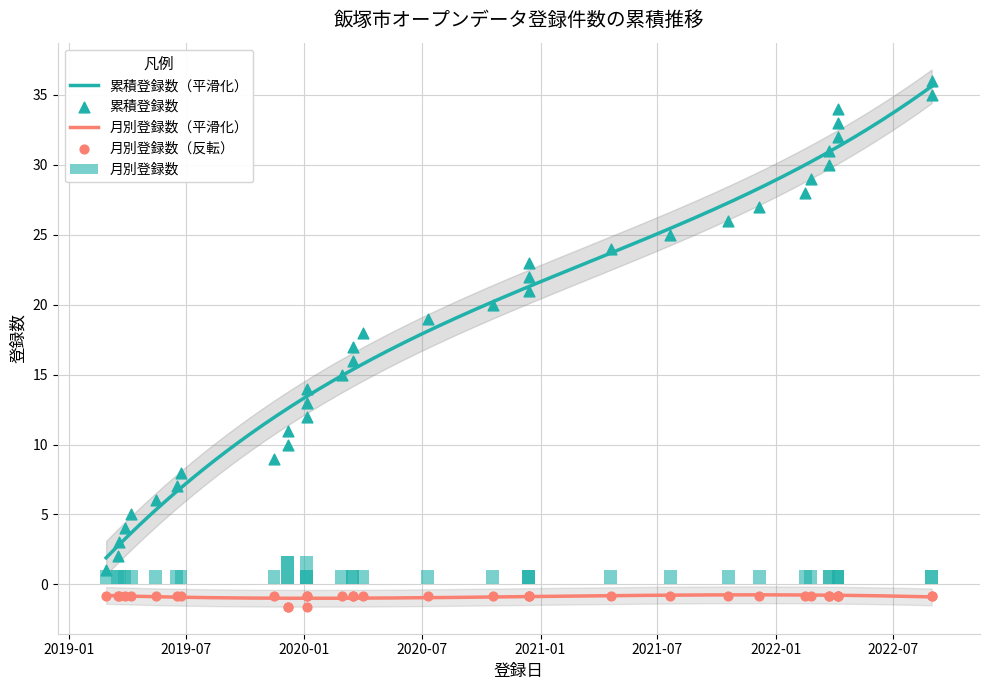

Which series has the largest Y range (max minus min)?

累積登録数